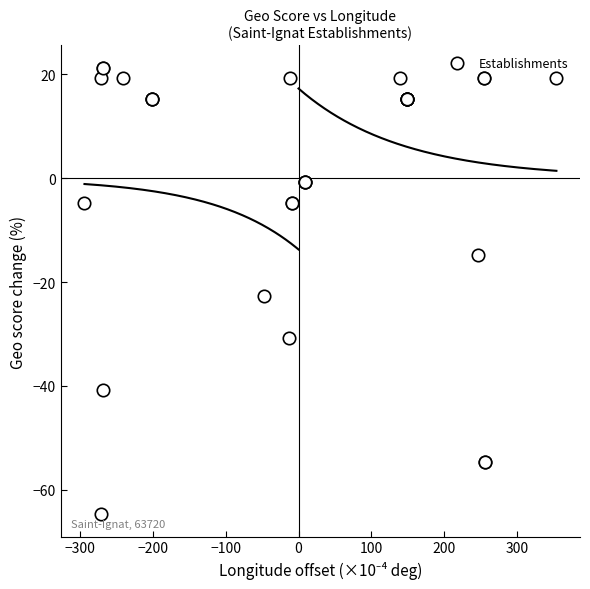

What Y value in the scatter plot is closest to -21?

-22.7